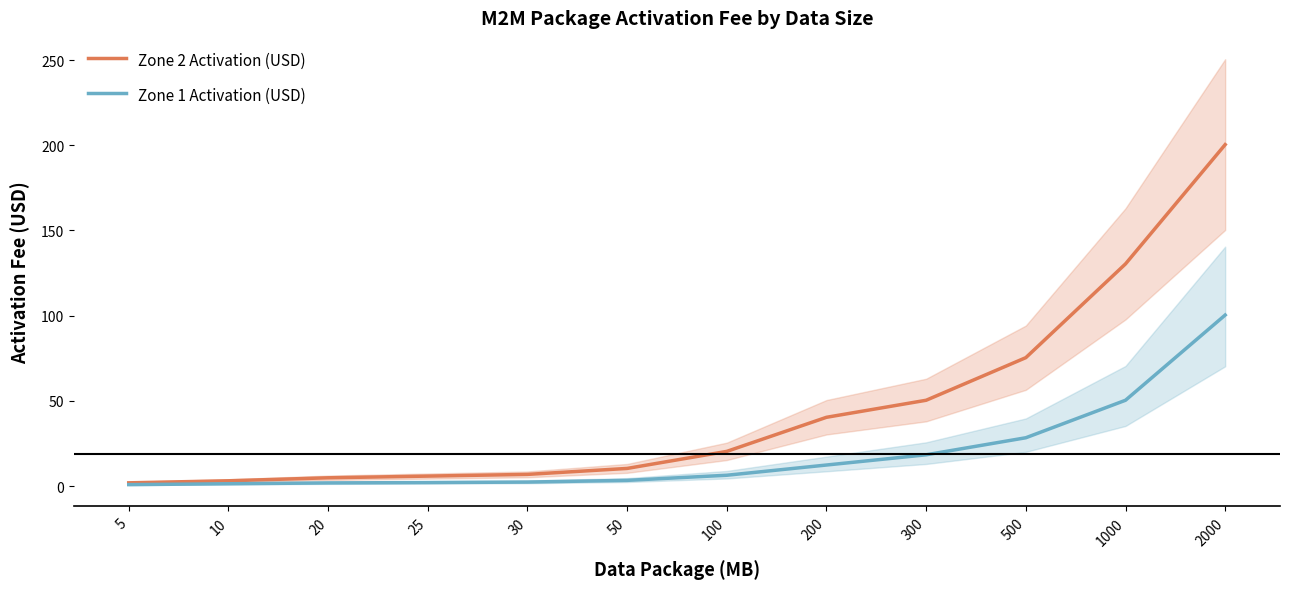

Reading left to right, transcribe all the data shown in this chart.

Zone 2 Activation (USD): 5=1.9	10=3.1	20=4.9	25=5.9	30=6.9	50=10.4	100=20.4	200=40.4	300=50.4	500=75.4	1000=130.4	2000=200.4
Zone 1 Activation (USD): 5=0.9	10=1.4	20=1.9	25=2.1	30=2.4	50=3.4	100=6.4	200=12.4	300=18.4	500=28.4	1000=50.4	2000=100.4